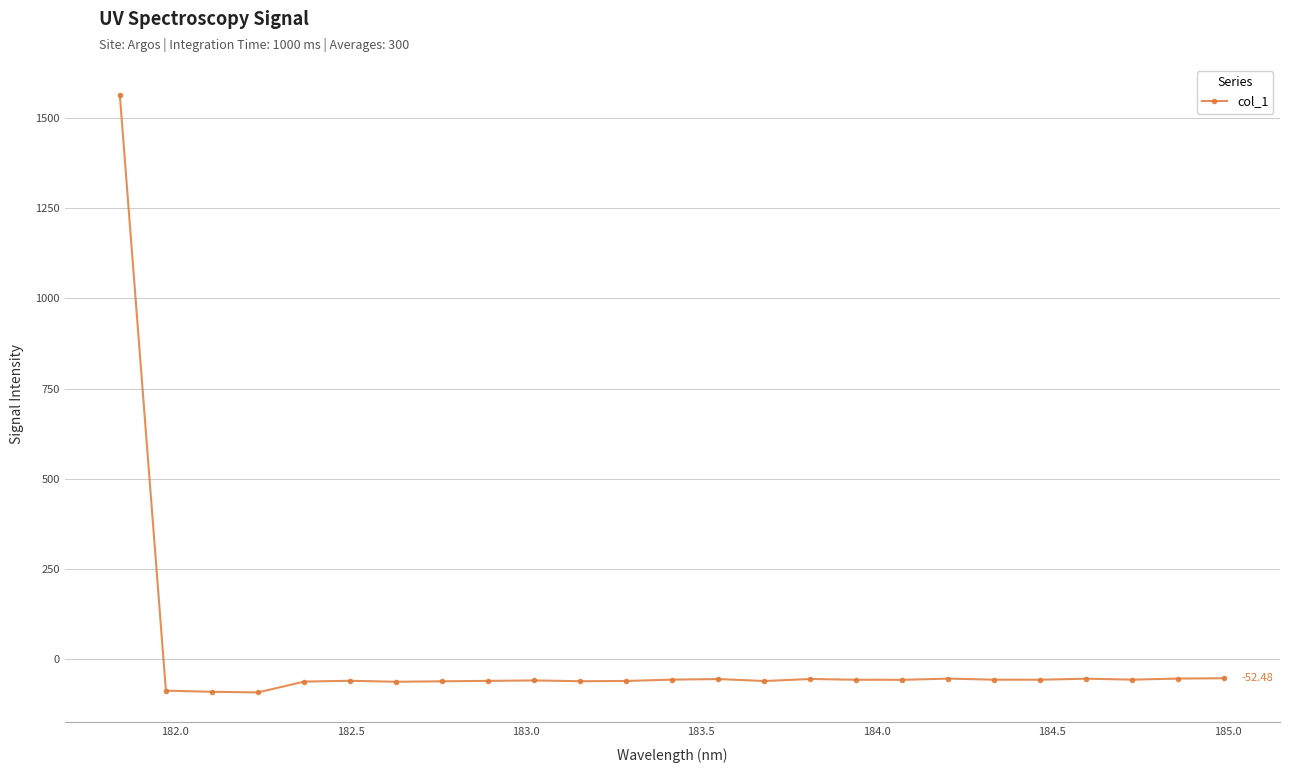

True or false: the data has more than 2 interior local peaks.

True